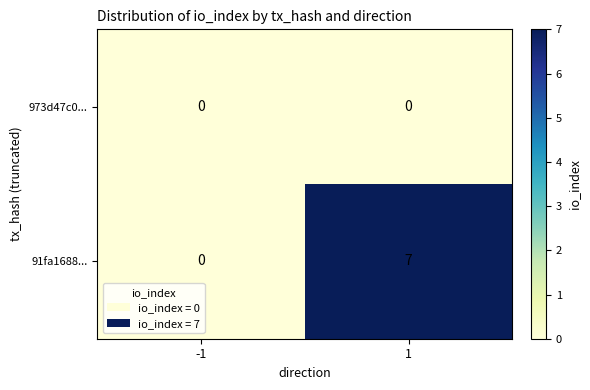

The 91fa1688... series shows 0 at -1. True or false?

True